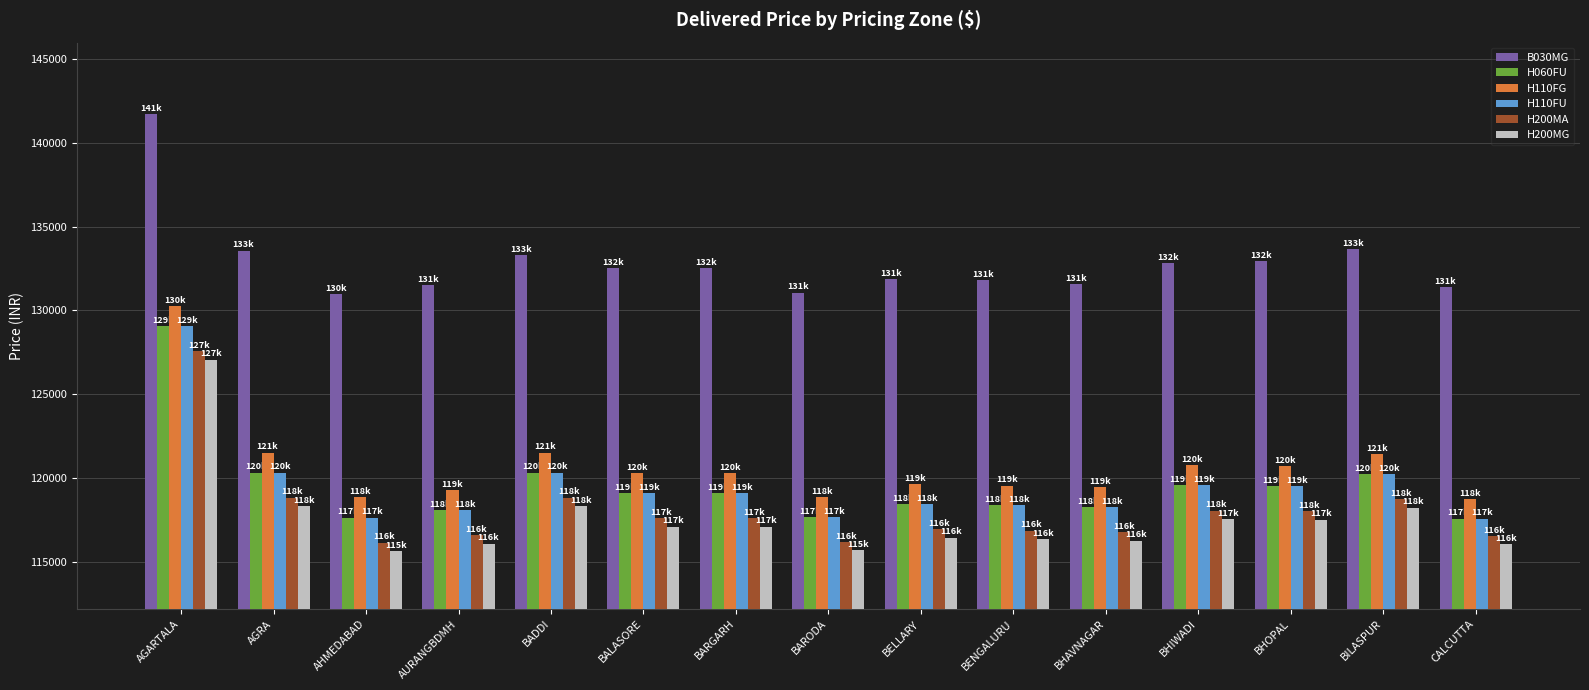

What position from the right is BADDI?

11